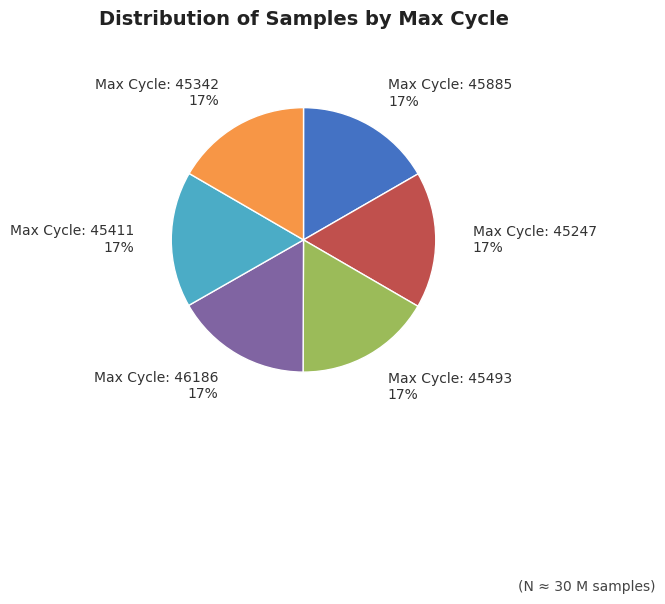

Is there a majority slice in this chart?

No